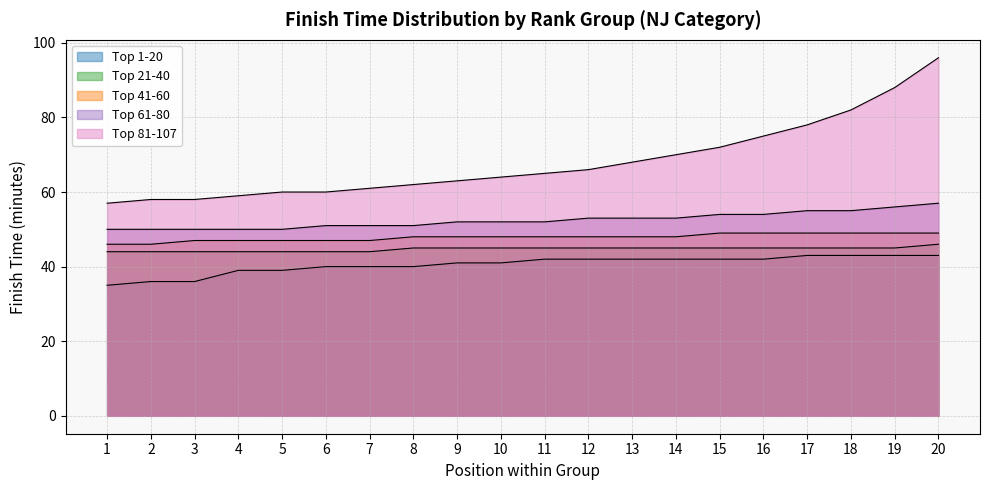

How many lines are shown in the chart?

5